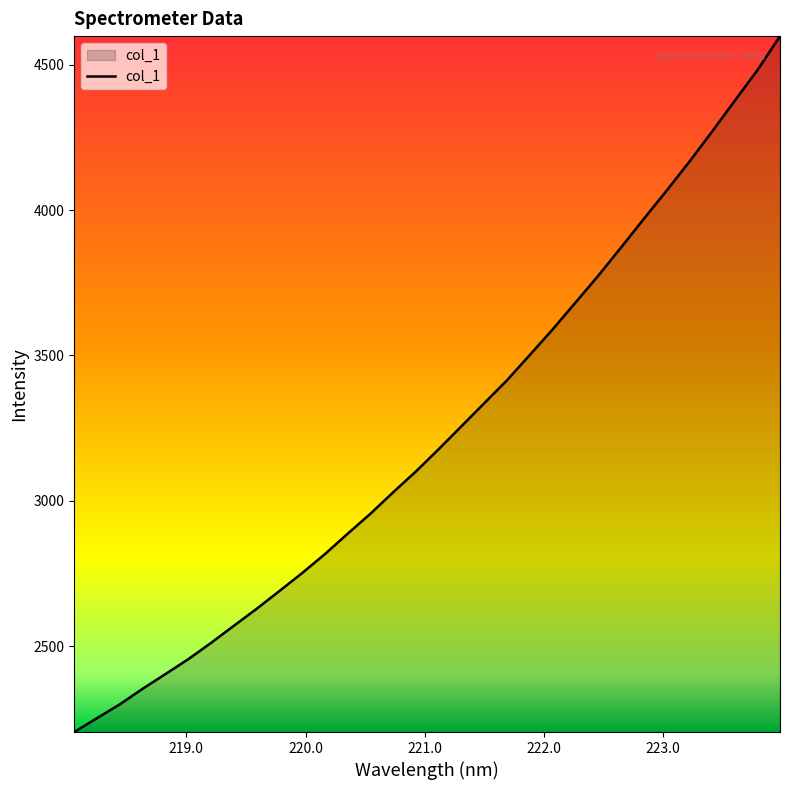

What is the sum of all values?

103437.9